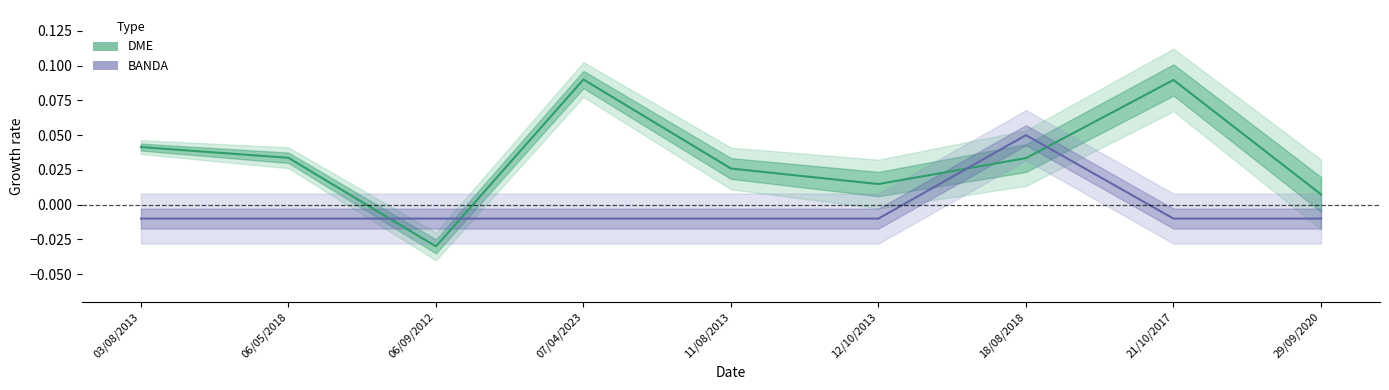

How many data points in BANDA are less than 0?

8